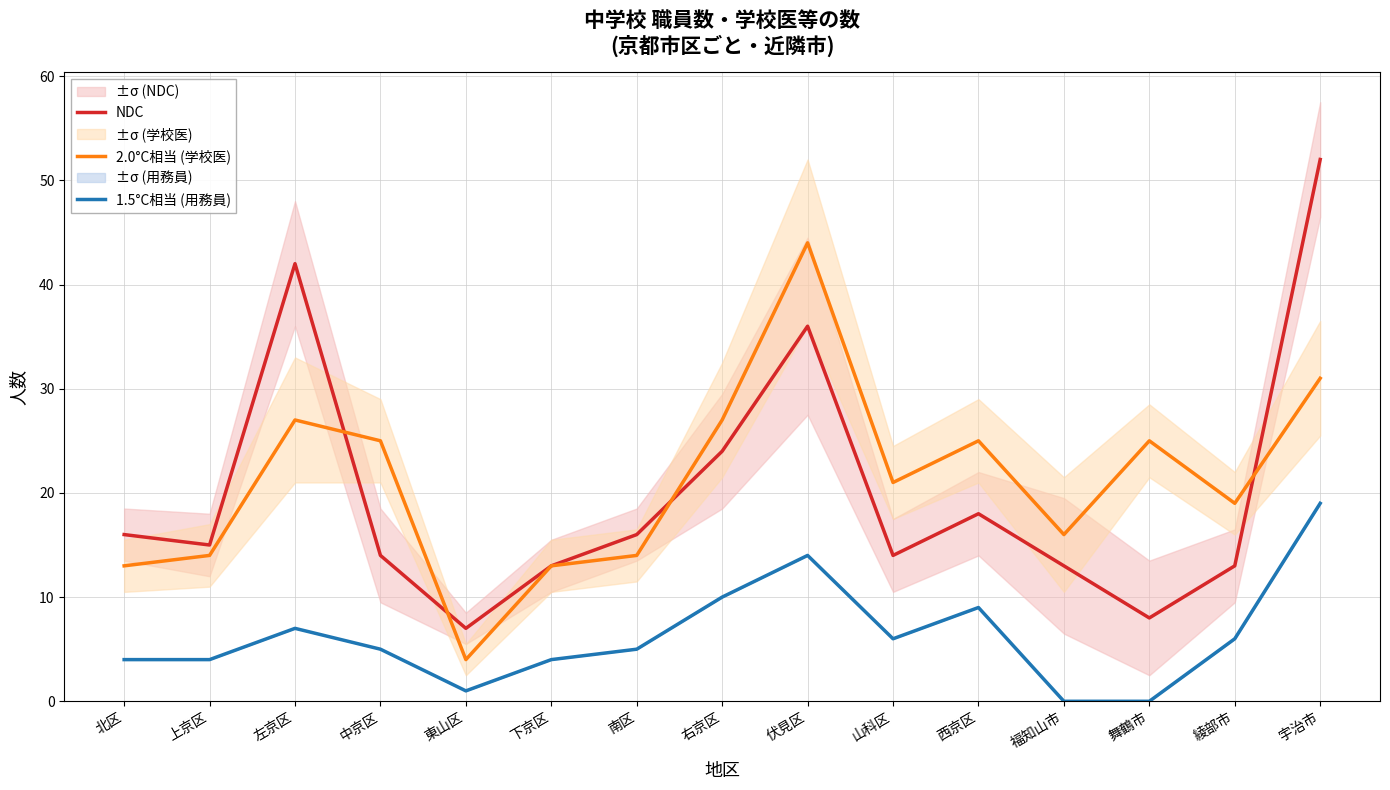

How many lines are shown in the chart?

3